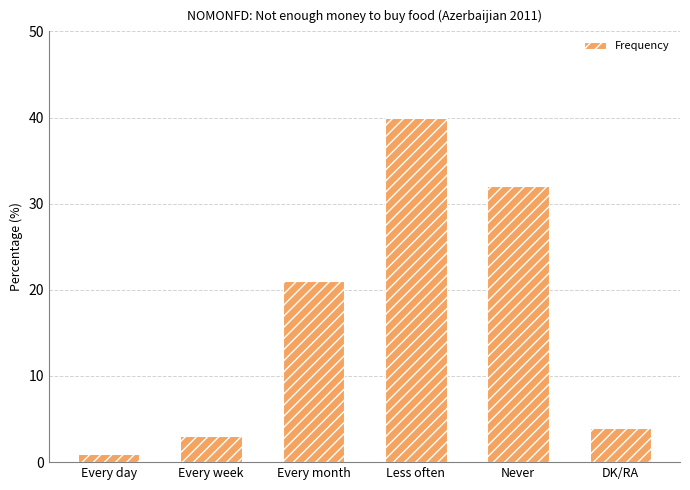

How many values are below 21?

3